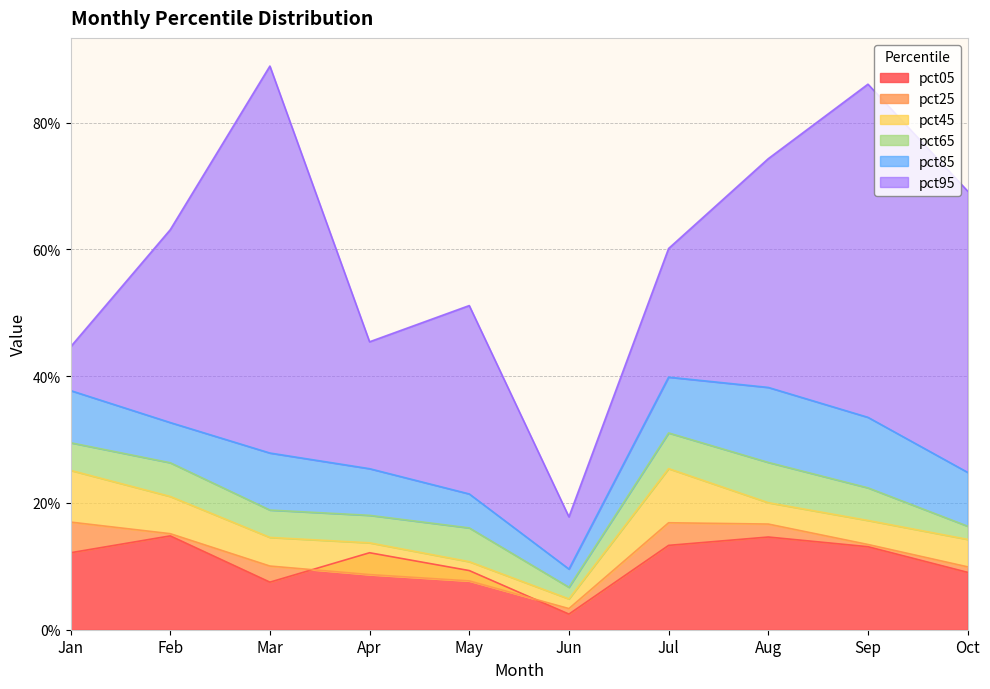

How many intersections are there between pct25 and pct05?

2